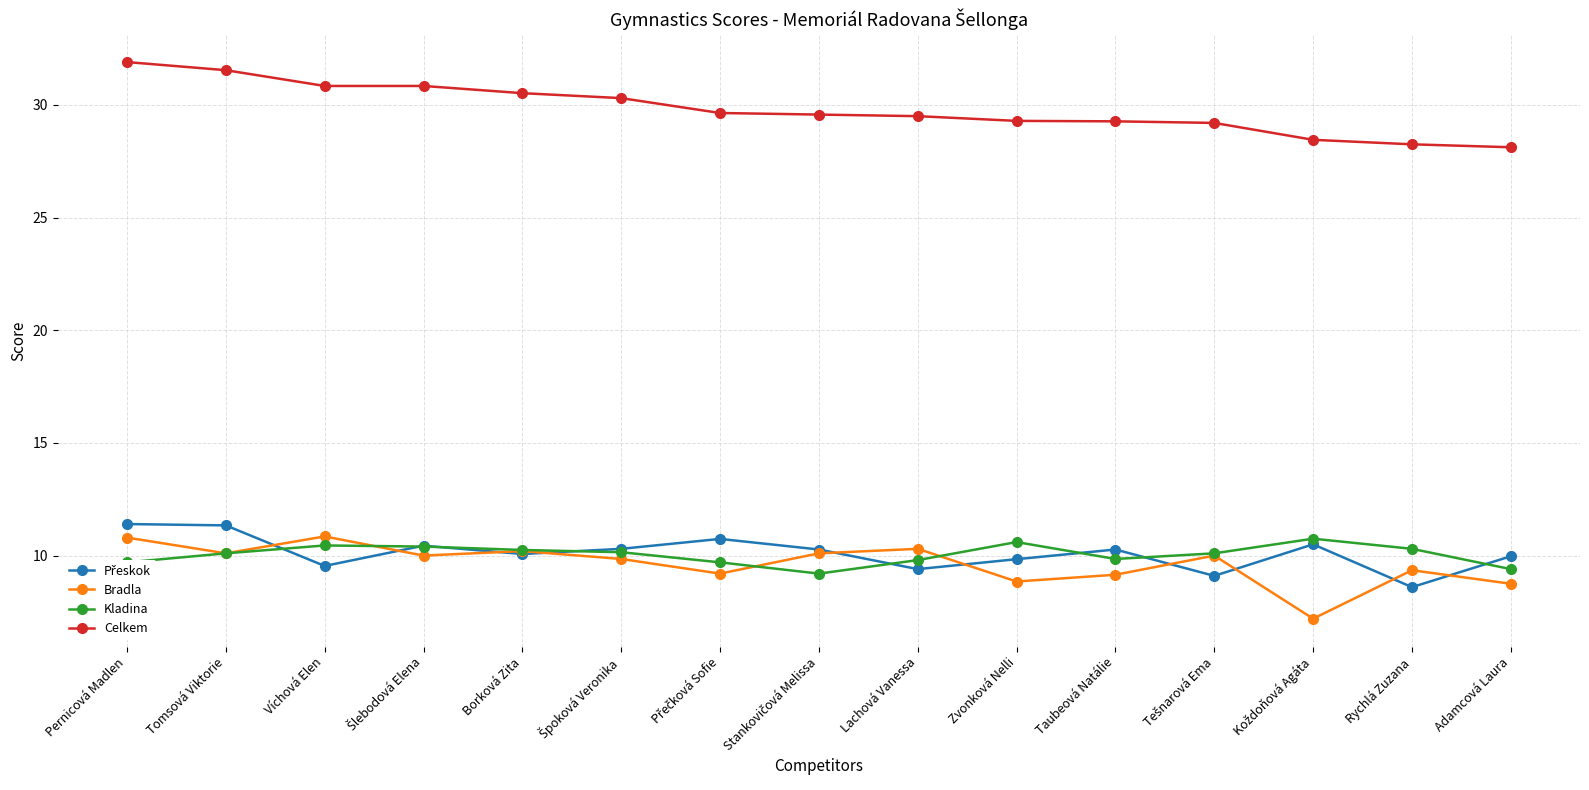

At which label does Celkem first exceed 29?

Pernicová Madlen